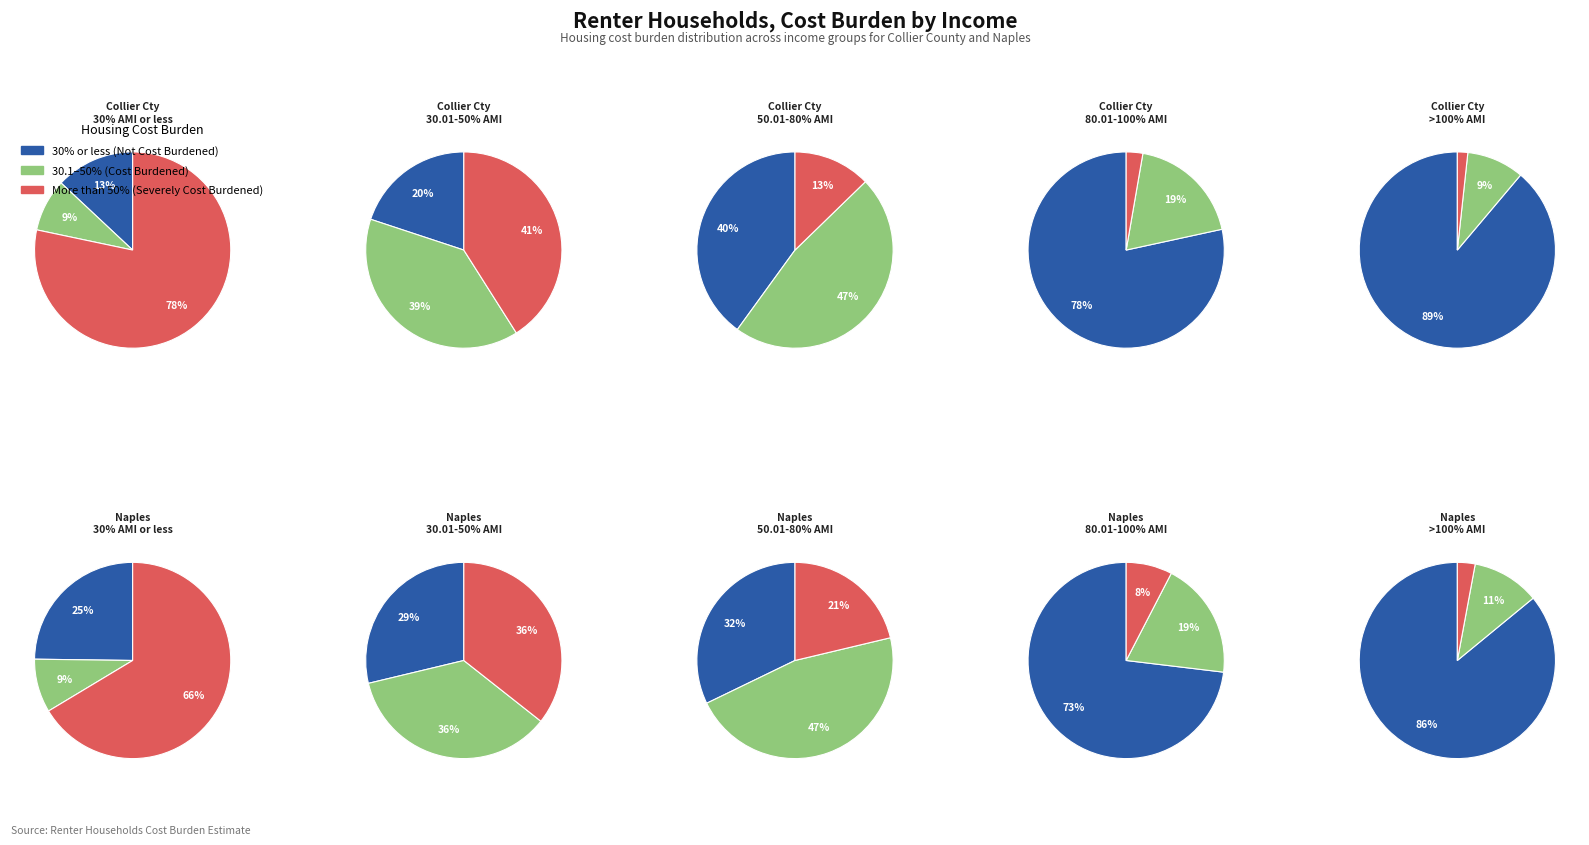

Does 0 account for over 50% of the chart?

No